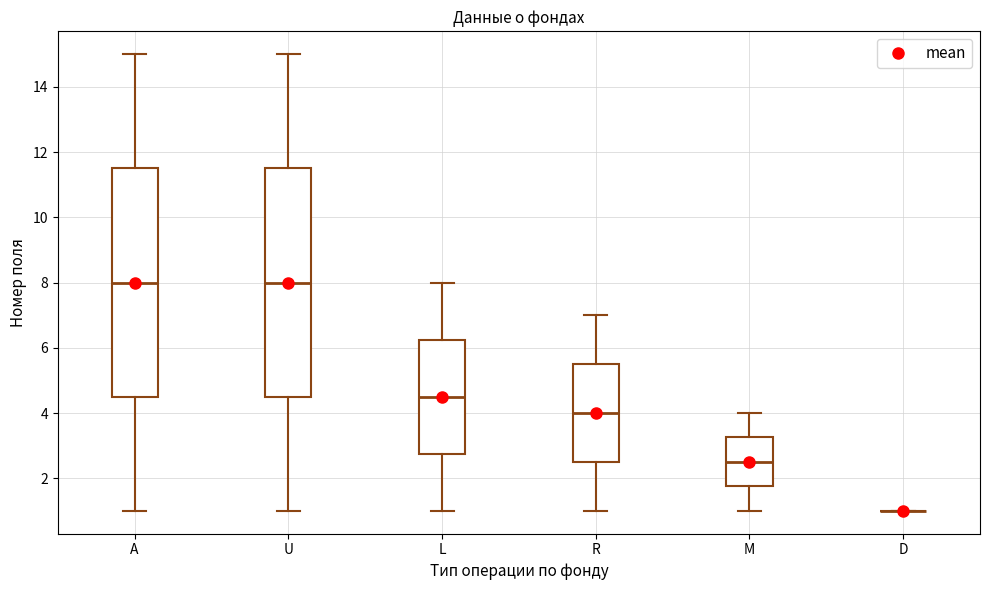

Where is the lower edge of the box for R on the y-axis? The values are not printed on the chart, so give them approximately, as read against the axis.

2.6